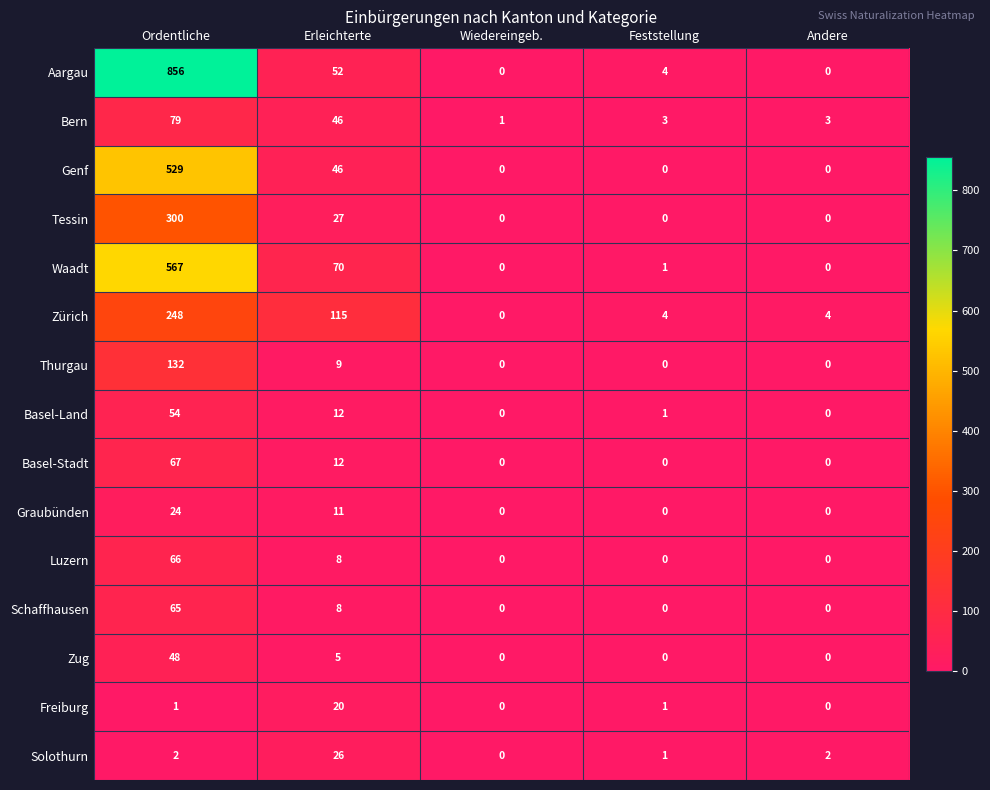

How many data points does each series have?

5